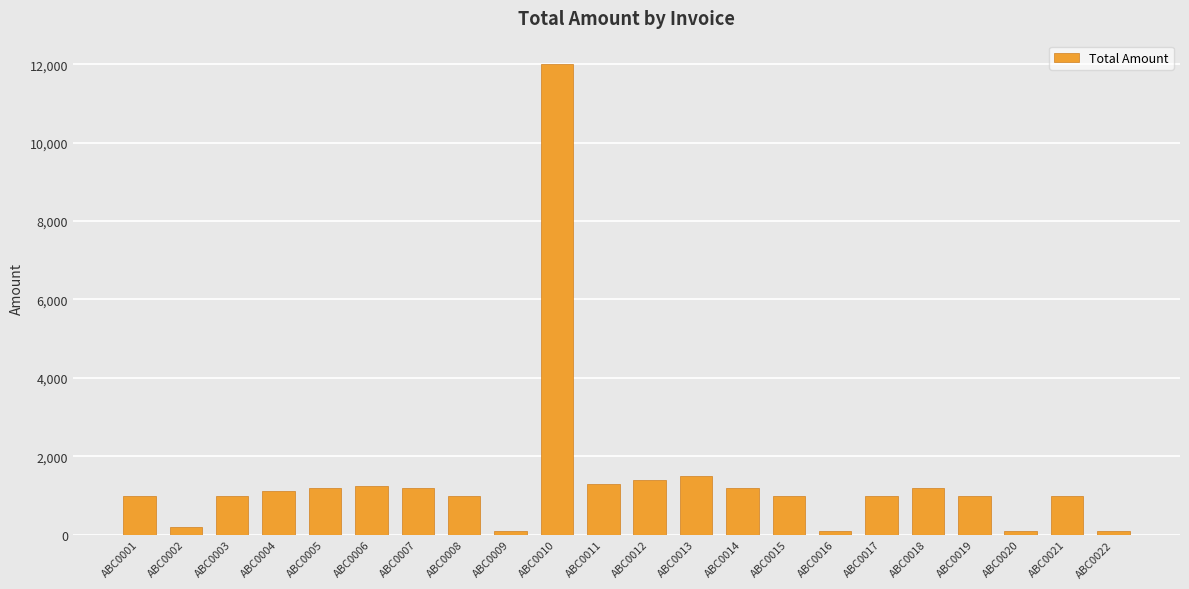

The chart shows a value of 1408 at ABC0019. True or false?

False